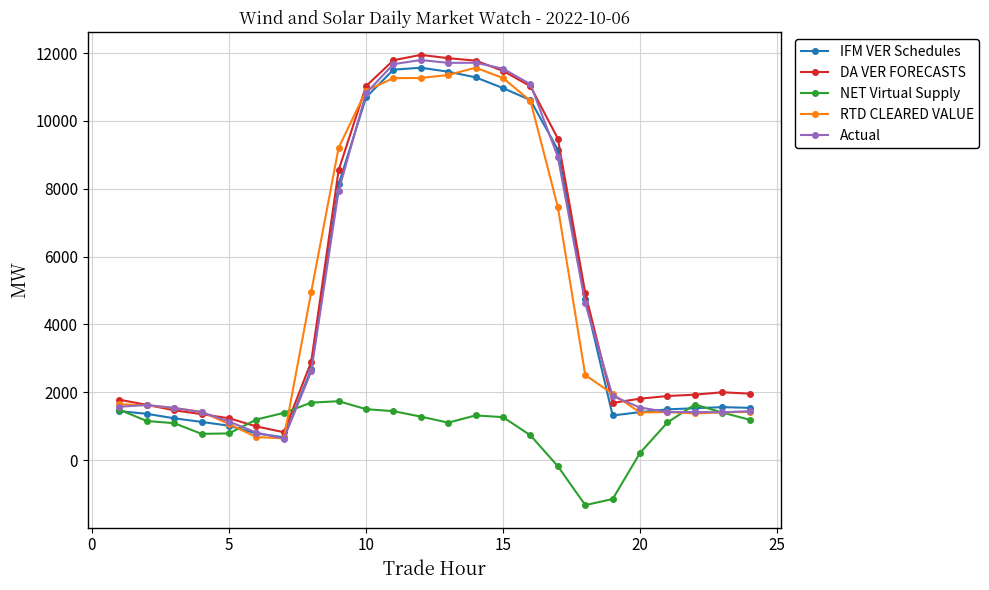

What is the minimum value for NET Virtual Supply?

-1324.3